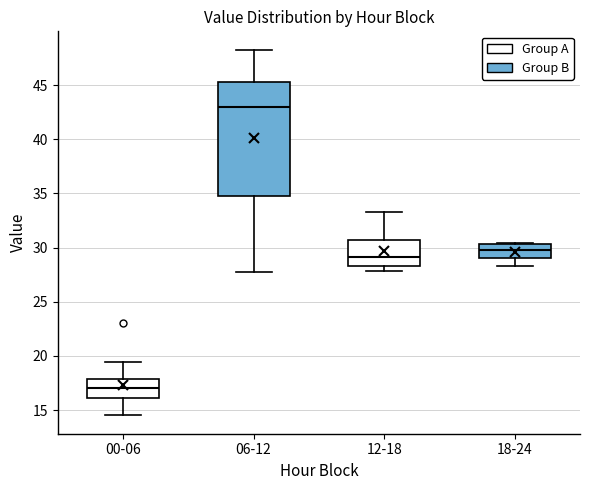

Which box is the tallest, from its lower edge to its upper edge?

06-12